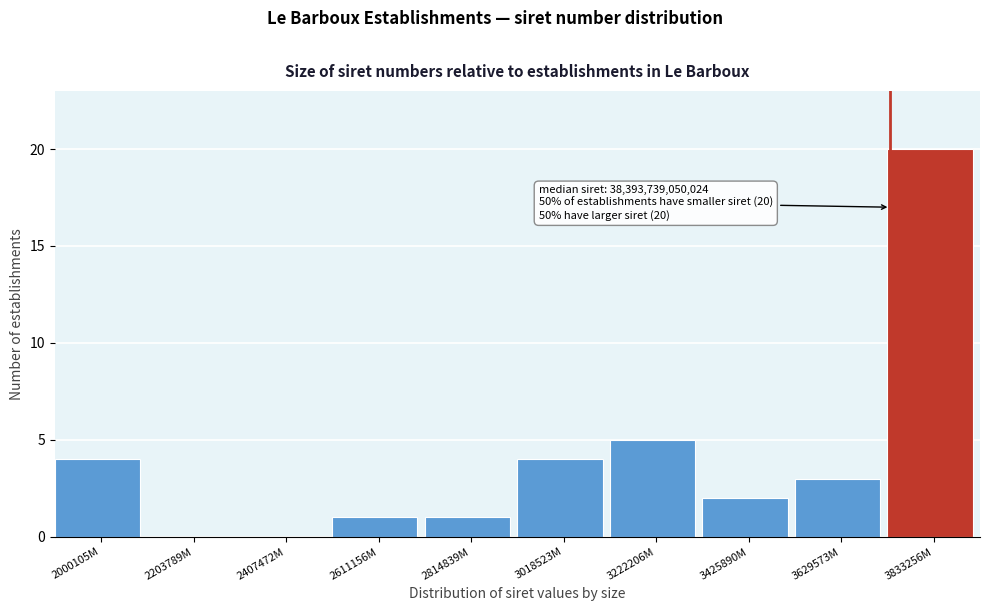

Reading left to right, transcribe all the data shown in this chart.

2000105M=4	2203789M=0	2407472M=0	2611156M=1	2814839M=1	3018523M=4	3222206M=5	3425890M=2	3629573M=3	3833256M=20